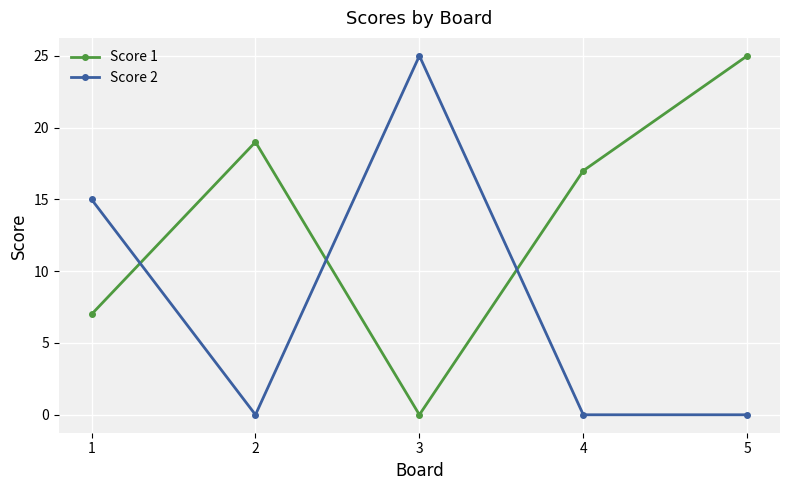

What is the greatest value displayed?

25